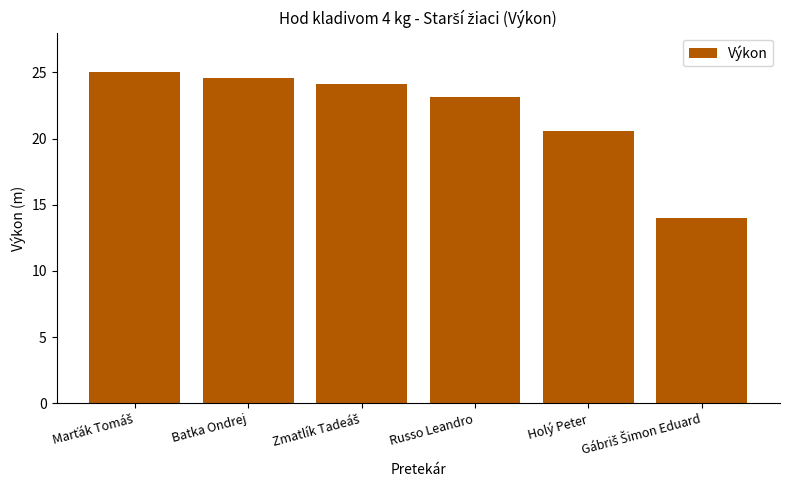

What is the sum of all values?

131.4